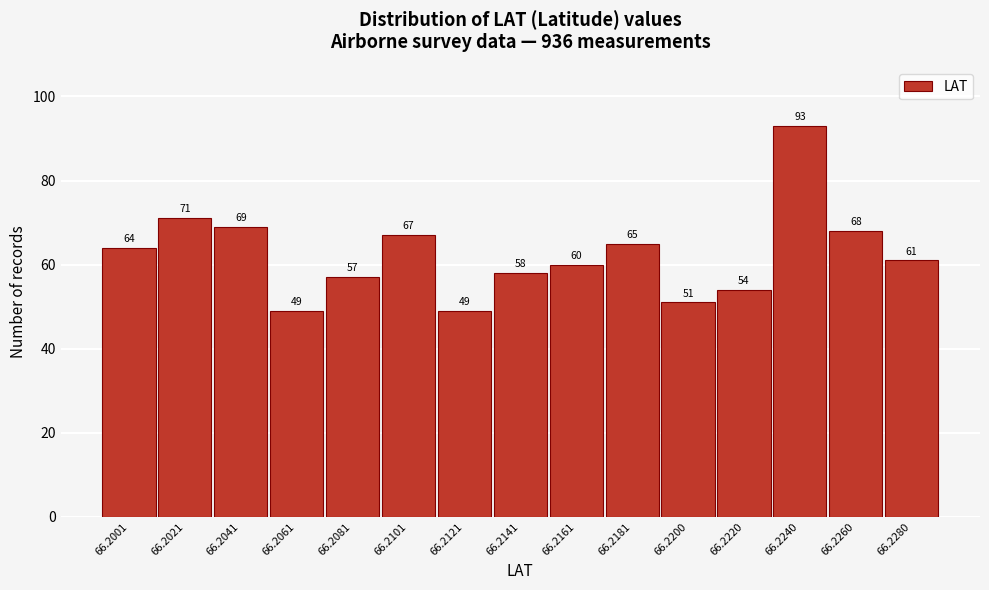

Reading left to right, what are all the values shown in this chart?

66.2001=64	66.2021=71	66.2041=69	66.2061=49	66.2081=57	66.2101=67	66.2121=49	66.2141=58	66.2161=60	66.2181=65	66.2200=51	66.2220=54	66.2240=93	66.2260=68	66.2280=61